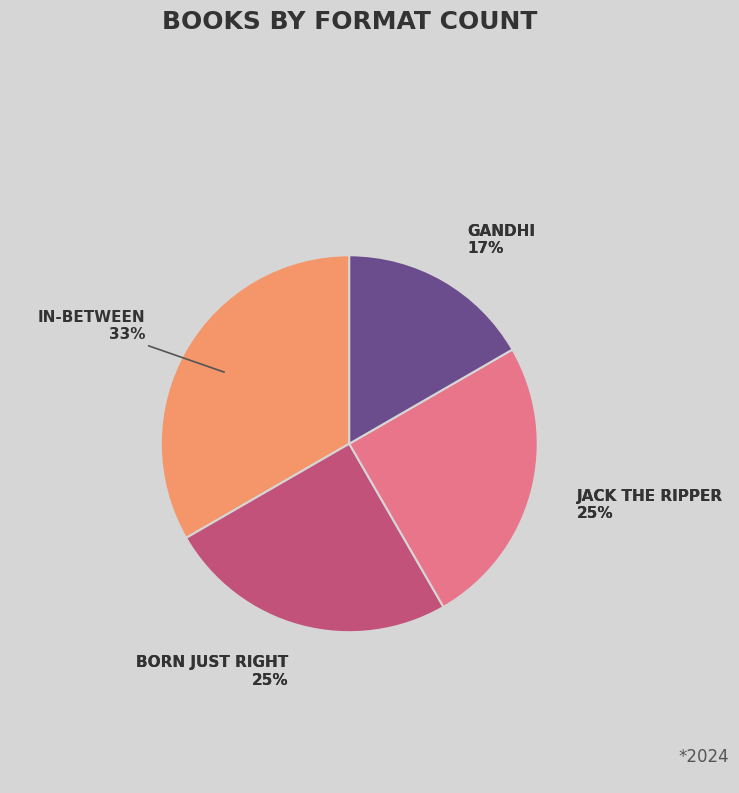

Is it true that Jack the Ripper is 18% of the pie?

False